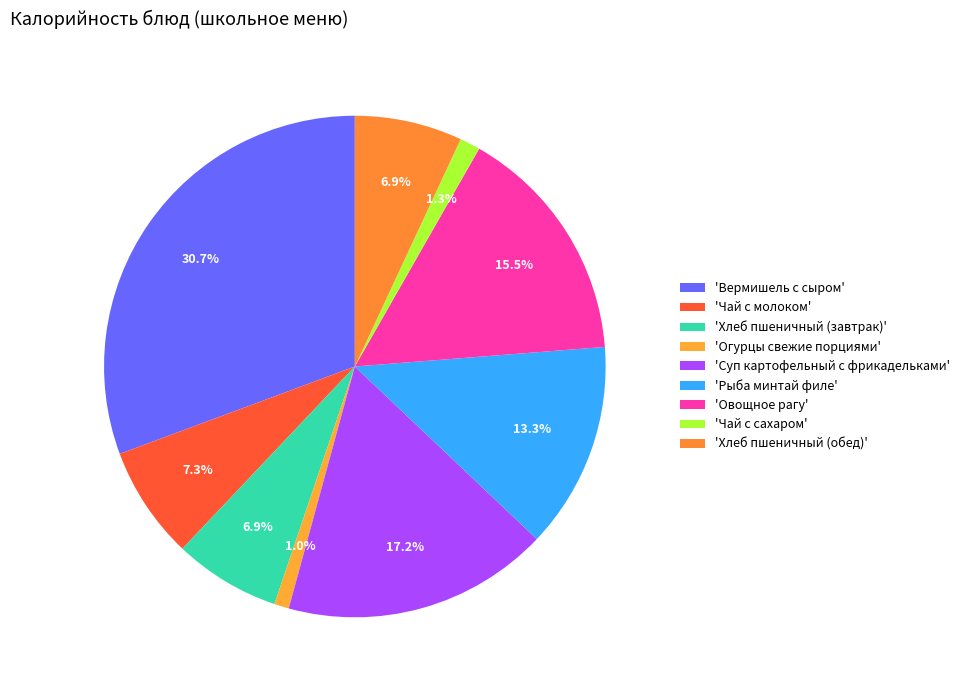

Count the number of slices in the pie.

9